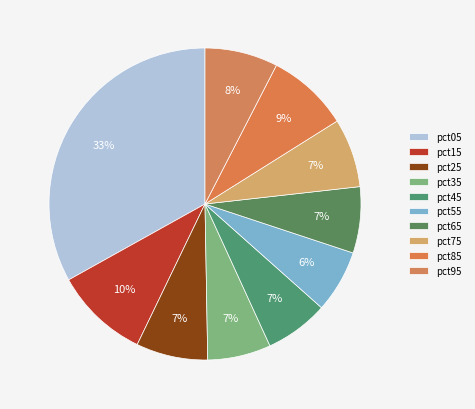

Is there a majority slice in this chart?

No